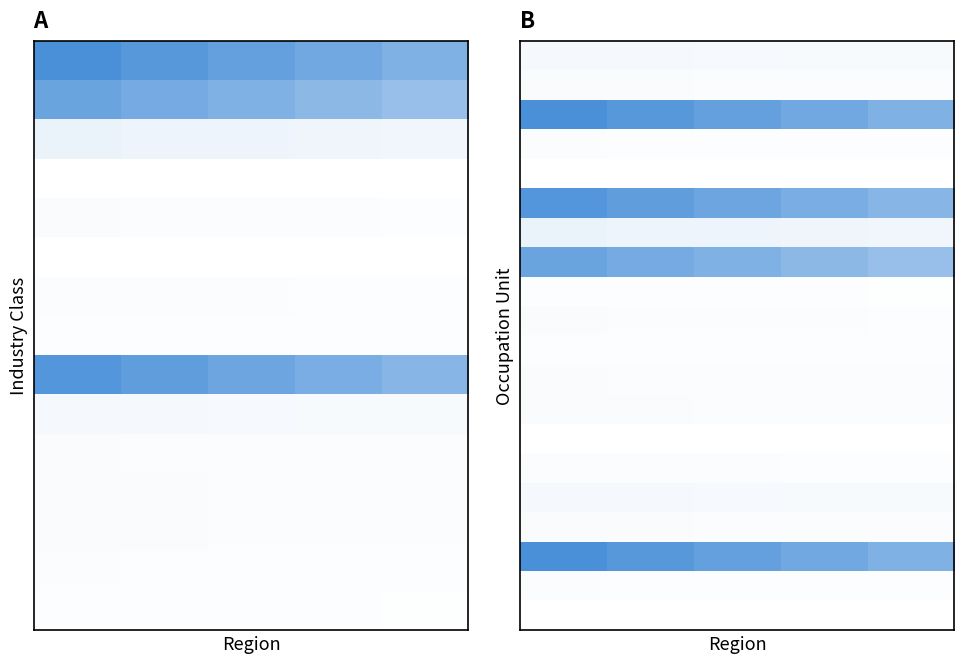

What is the total value across all series at 0?

4.2